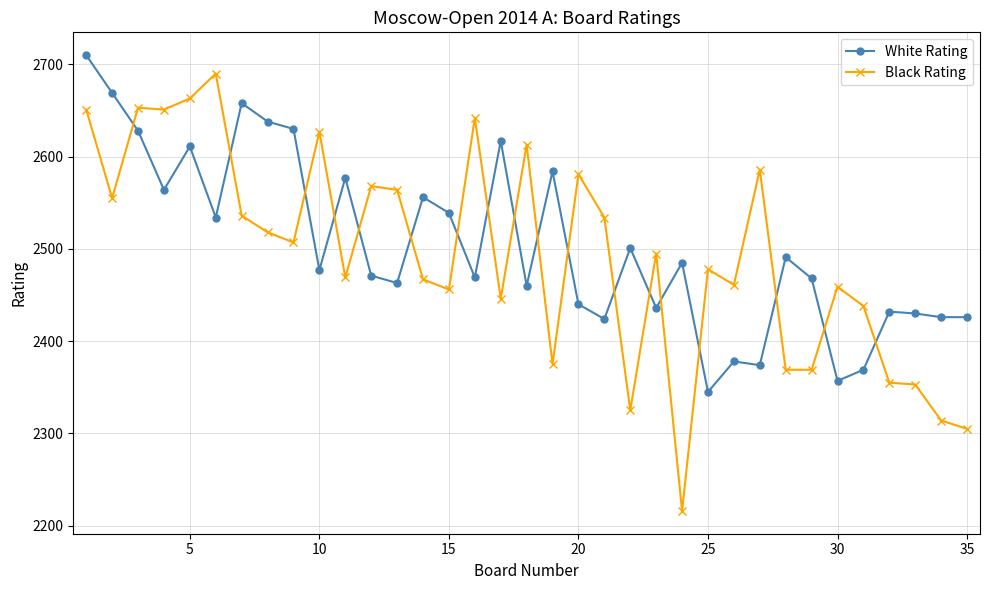

Which series has the widest spread of values?

Black Rating